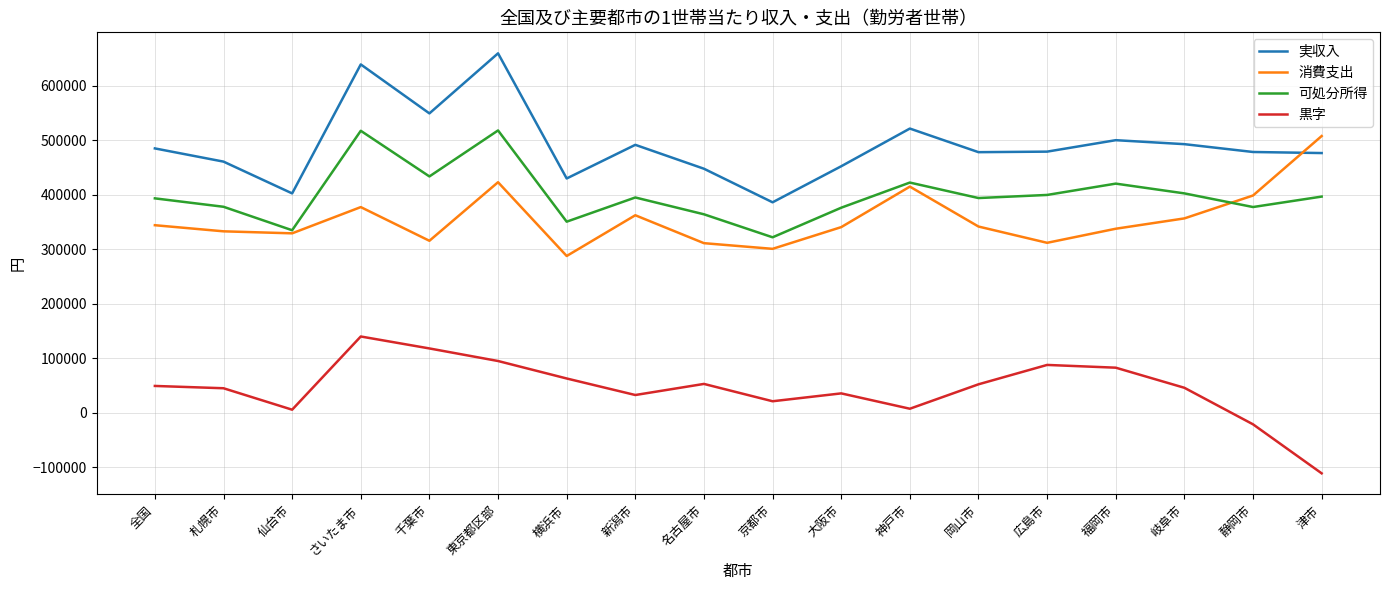

Which label corresponds to the largest value in the chart?

東京都区部